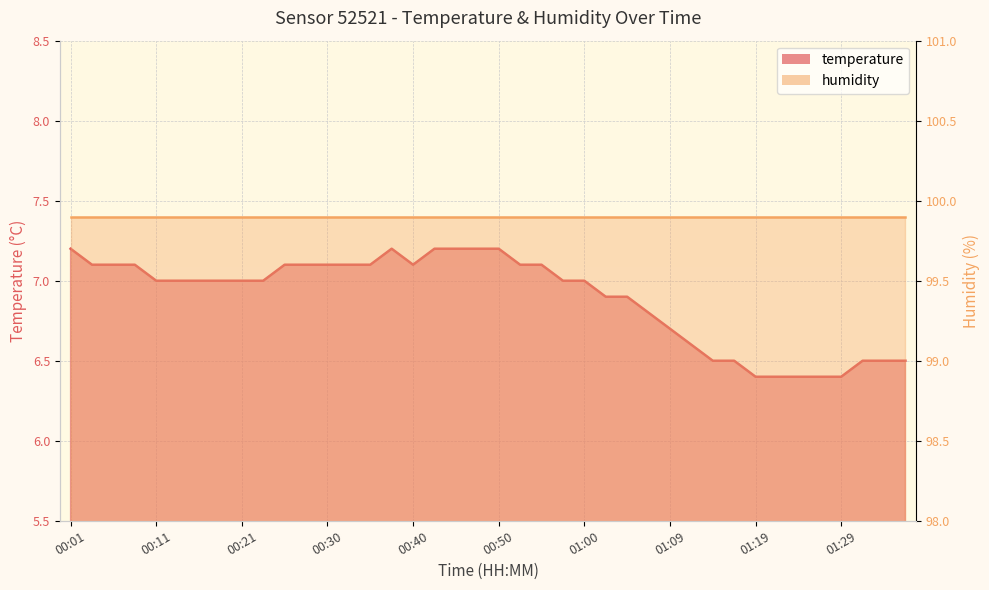

Rank the categories by value from highest to lowest.

00:01, 00:38, 00:43, 00:45, 00:47, 00:50, 00:03, 00:06, 00:08, 00:26, 00:28, 00:30, 00:33, 00:35, 00:40, 00:52, 00:55, 00:11, 00:13, 00:16, 00:18, 00:21, 00:23, 00:57, 01:00, 01:02, 01:05, 01:07, 01:09, 01:12, 01:14, 01:17, 01:31, 01:34, 01:36, 01:19, 01:22, 01:24, 01:26, 01:29